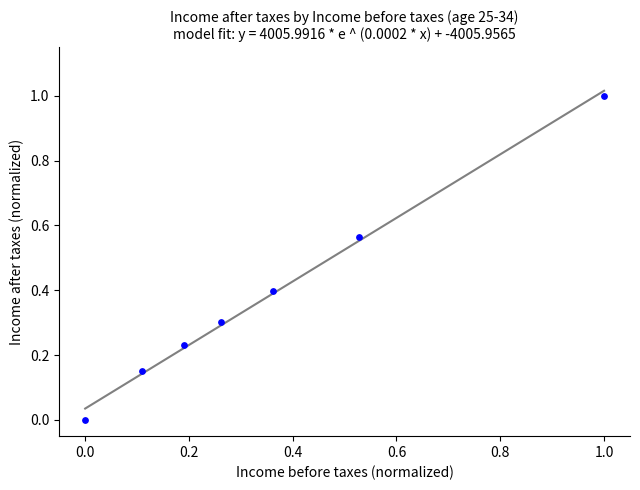

What is the range of X values (max minus min)?

1.0